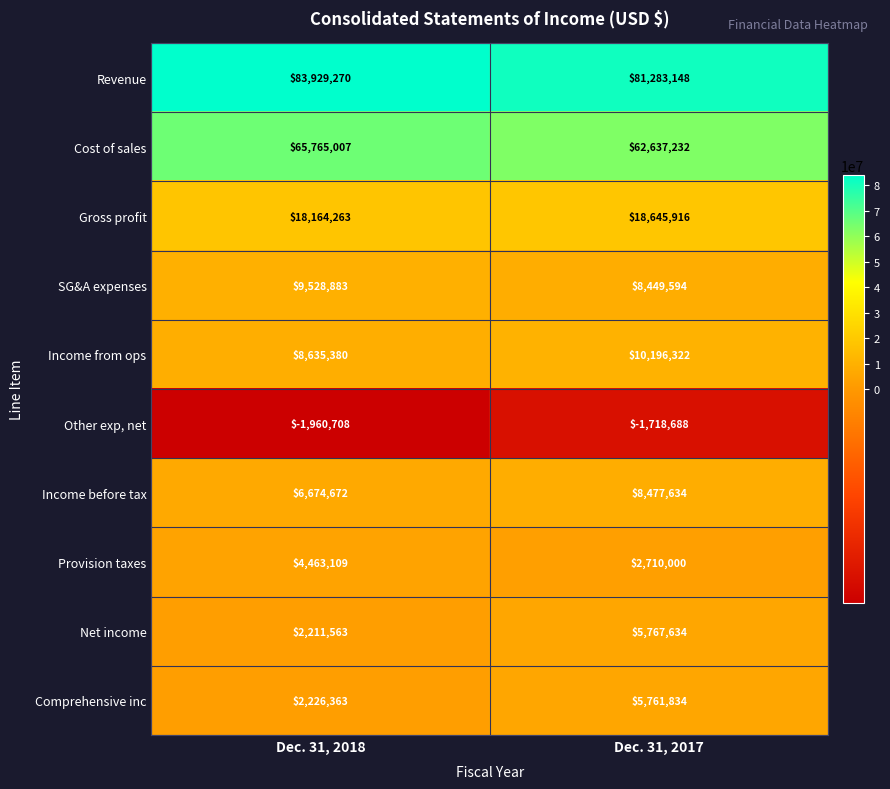

The value of Comprehensive inc at Dec. 31, 2018 is 3969912. True or false?

False